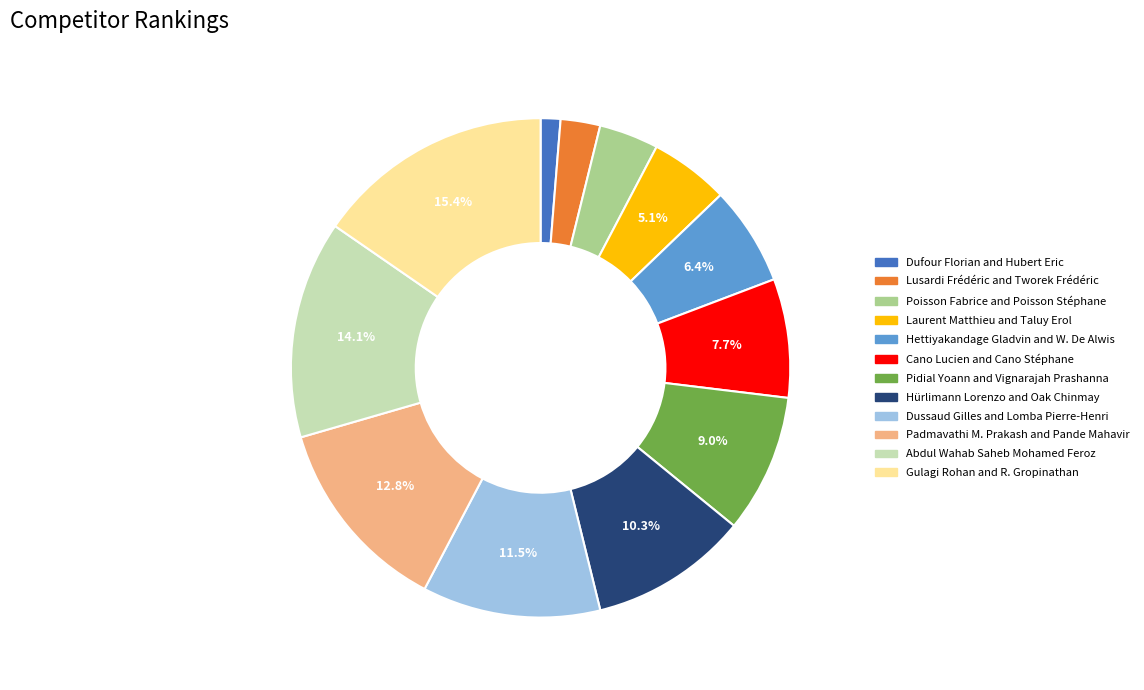

Approximately how many times larger is the value at Cano Lucien and Cano Stéphane compared to Abdul Wahab Saheb Mohamed Feroz?

0.5